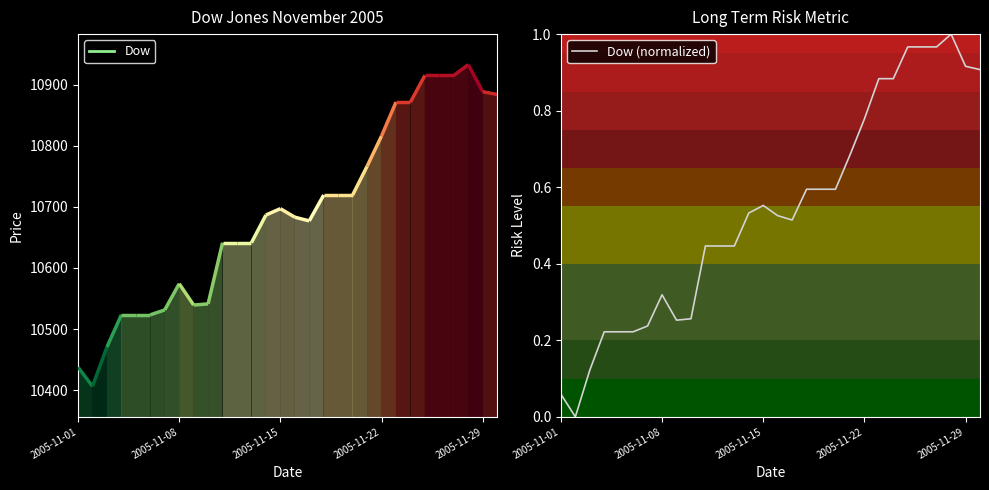

How many lines are shown in the chart?

1